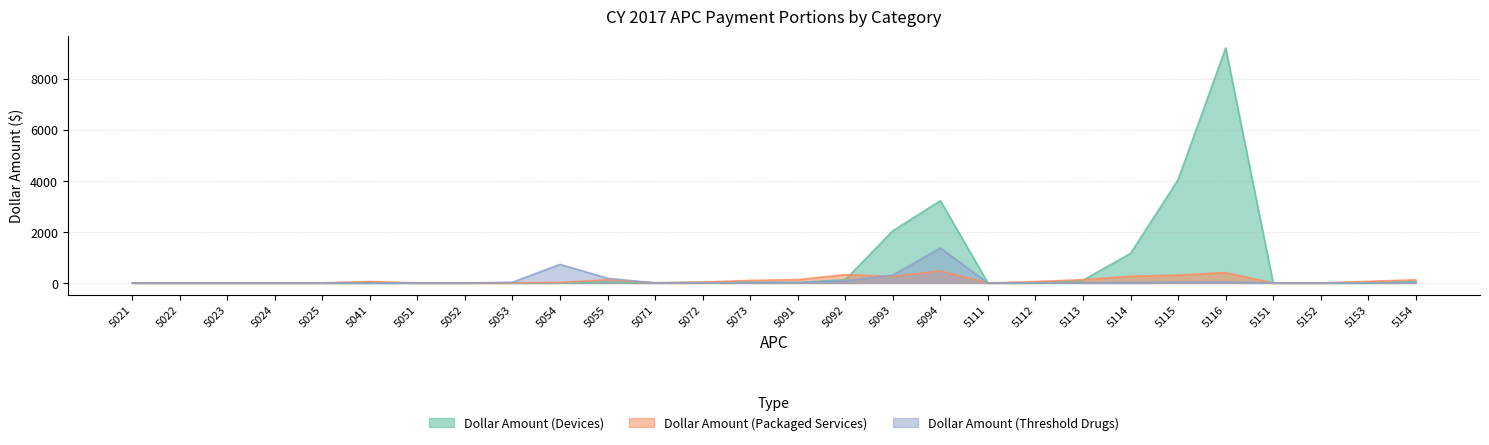

Reading left to right, extract all data points from this chart.

Dollar Amount (Devices): 5021=0.0	5022=0.0	5023=0.0	5024=0.0	5025=0.1	5041=0.4	5051=0.0	5052=0.1	5053=0.5	5054=4.6	5055=34.1	5071=4.2	5072=27.7	5073=24.1	5091=18.2	5092=127.7	5093=2047.1	5094=3222.9	5111=0.4	5112=3.4	5113=110.5	5114=1159.7	5115=4049.2	5116=9204.8	5151=0.0	5152=0.4	5153=4.3	5154=57.1
Dollar Amount (Packaged Services): 5021=0.7	5022=1.5	5023=2.1	5024=3.2	5025=6.0	5041=57.5	5051=4.4	5052=2.0	5053=3.7	5054=23.4	5055=125.5	5071=9.3	5072=34.9	5073=100.8	5091=131.5	5092=324.4	5093=260.1	5094=470.7	5111=1.4	5112=57.0	5113=129.5	5114=263.2	5115=307.9	5116=405.8	5151=0.2	5152=0.3	5153=63.5	5154=124.2
Dollar Amount (Threshold Drugs): 5021=0.0	5022=0.0	5023=0.1	5024=0.1	5025=0.1	5041=0.4	5051=0.1	5052=0.2	5053=30.9	5054=727.7	5055=183.6	5071=0.7	5072=4.2	5073=16.3	5091=13.0	5092=82.6	5093=306.8	5094=1372.1	5111=0.0	5112=1.8	5113=10.2	5114=18.8	5115=33.5	5116=35.3	5151=0.0	5152=0.1	5153=2.0	5154=5.3